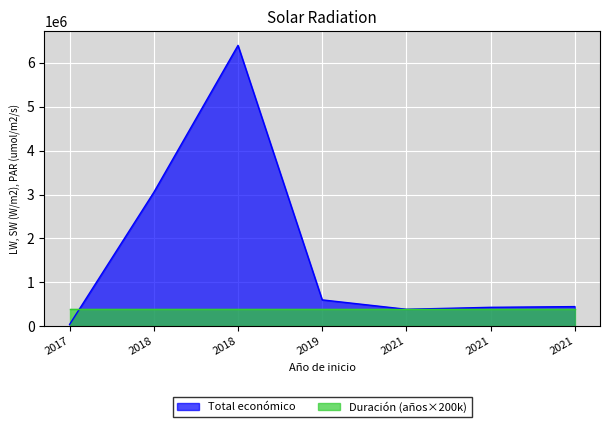

Rank the categories by value from lowest to highest.

2017, 2021, 2021, 2021, 2019, 2018, 2018